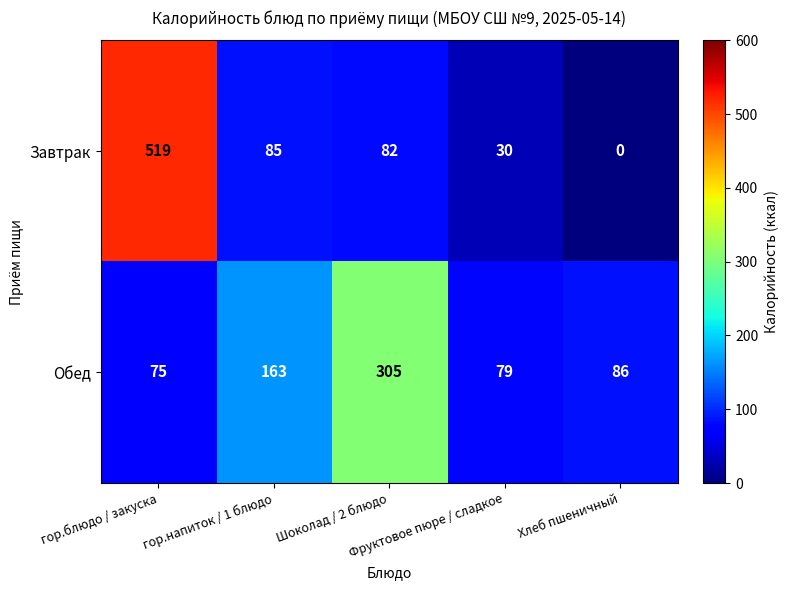

What is the maximum value shown in the chart?

519